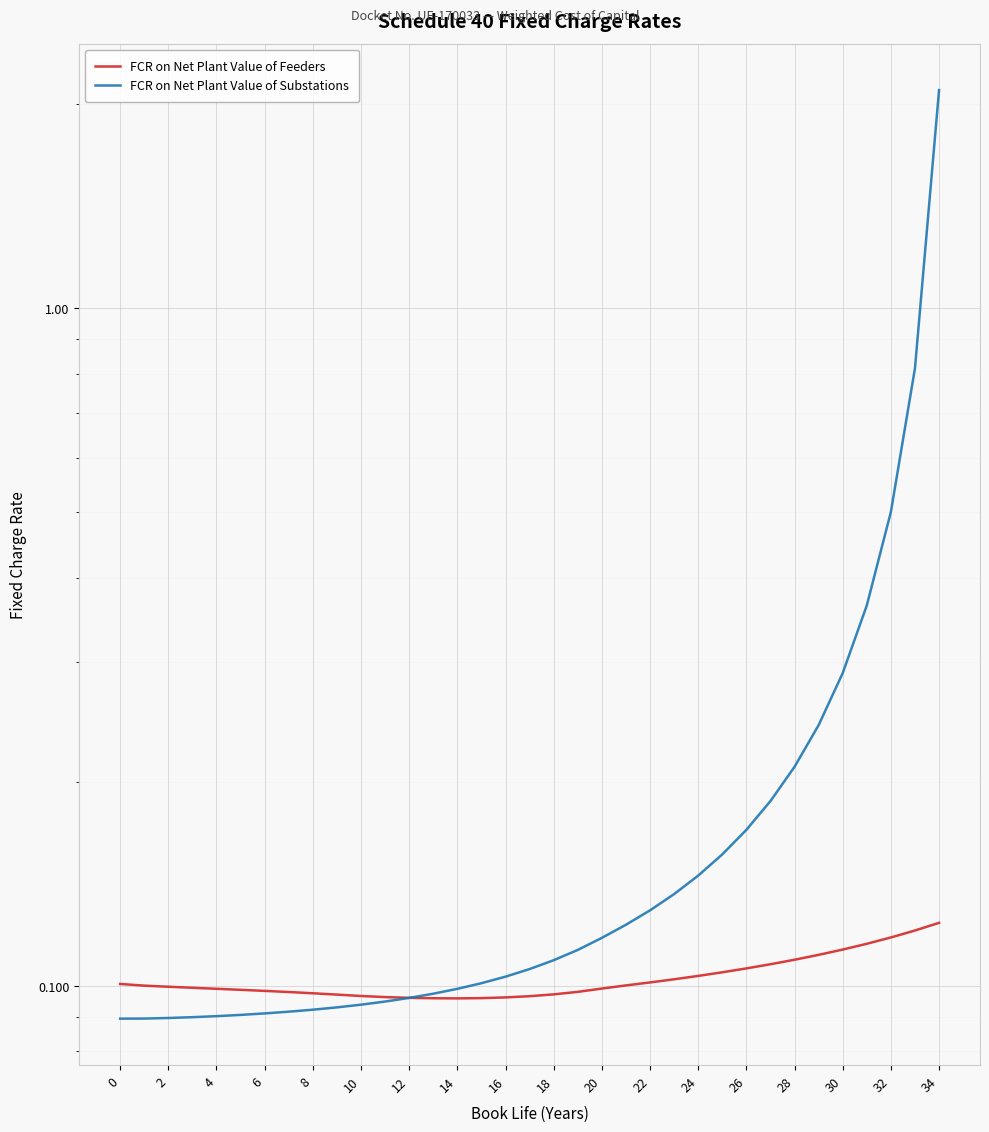

What are all the series names shown in the legend?

FCR on Net Plant Value of Feeders, FCR on Net Plant Value of Substations